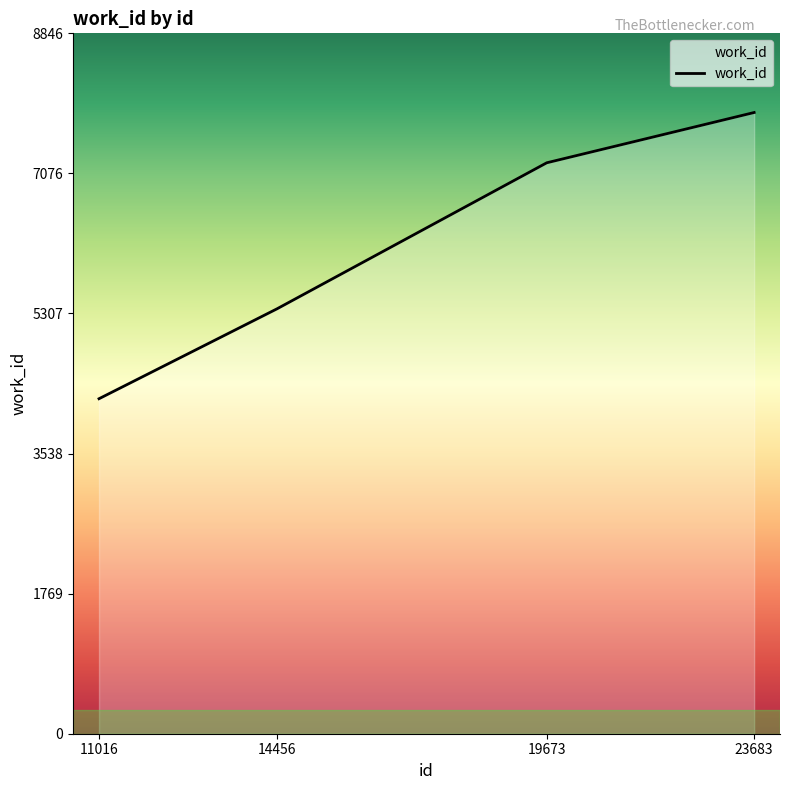

List the labels in order of value, largest first.

23683, 19673, 14456, 11016